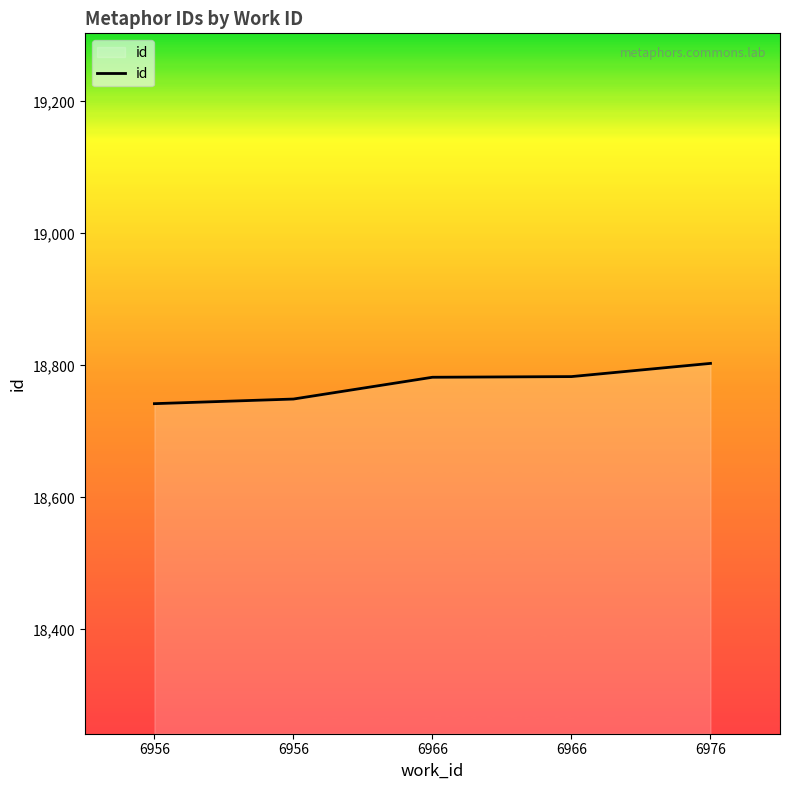

How many categories are shown in the chart?

5